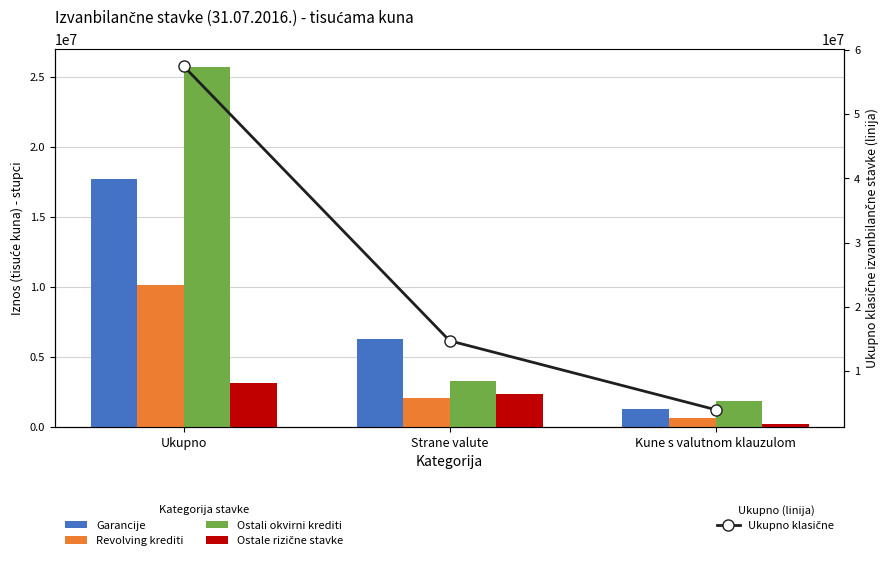

What is the difference between the highest and lowest values at Kune s valutnom klauzulom?

3783032